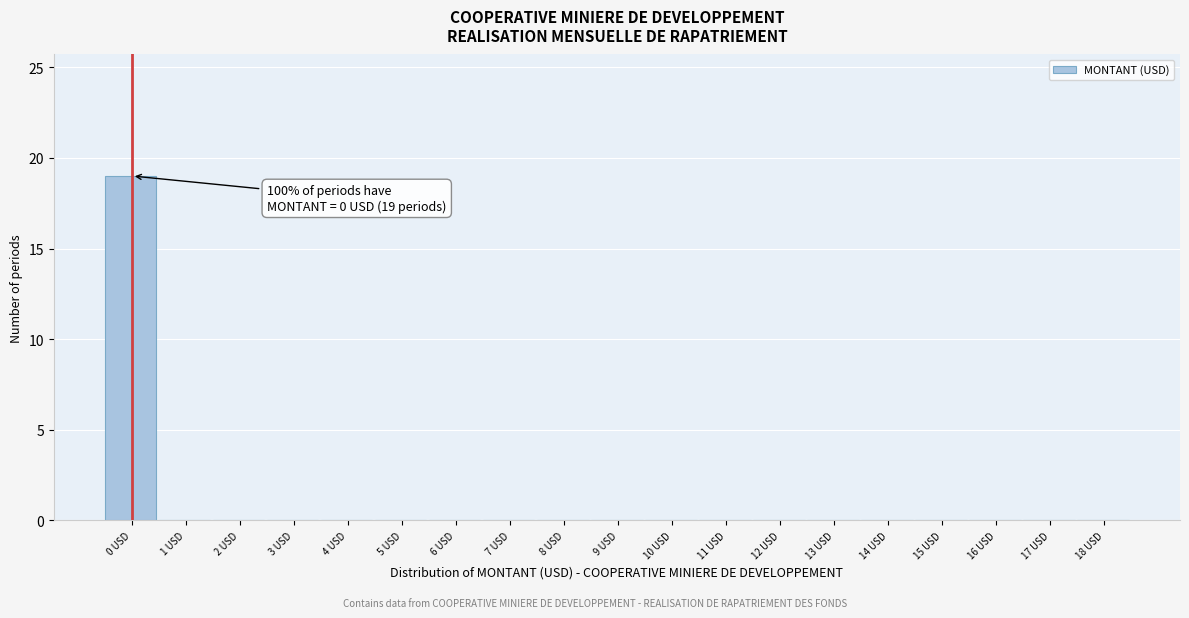

Reading left to right, what are all the values shown in this chart?

0 USD=19	1 USD=0	2 USD=0	3 USD=0	4 USD=0	5 USD=0	6 USD=0	7 USD=0	8 USD=0	9 USD=0	10 USD=0	11 USD=0	12 USD=0	13 USD=0	14 USD=0	15 USD=0	16 USD=0	17 USD=0	18 USD=0